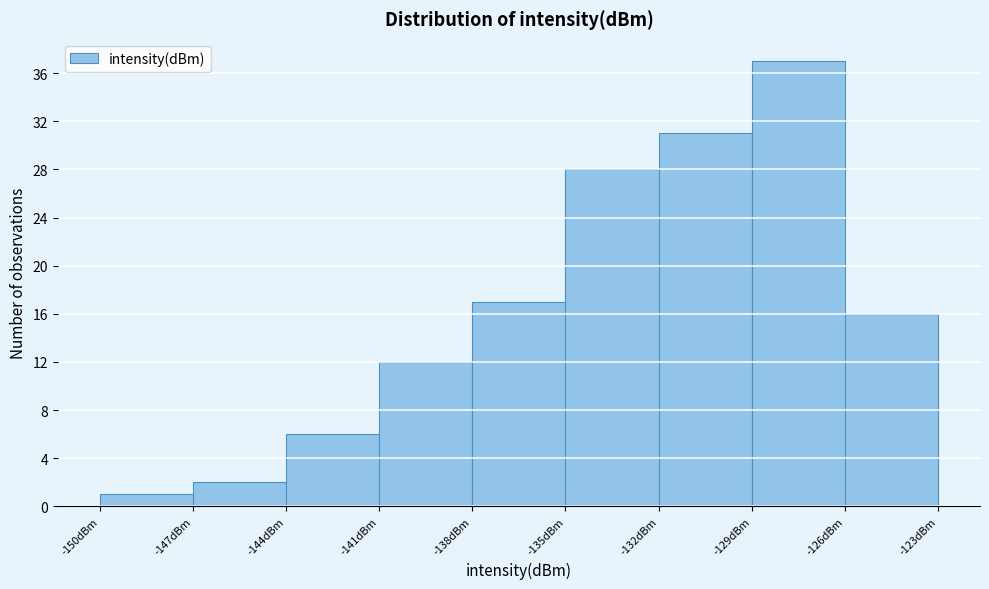

Reading left to right, list every bar in this chart as the range it spans on the x-axis followed by its height. The values are not printed on the chart, so give them approximately, as read against the axis.

-150 to -147: 1
-147 to -144: 2
-144 to -141: 6
-141 to -138: 12
-138 to -135: 17
-135 to -132: 28
-132 to -129: 31
-129 to -126: 37
-126 to -123: 16